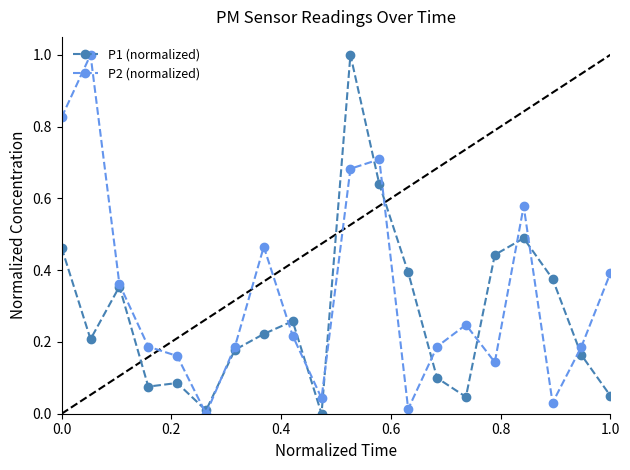

How many interior local peaks does the P2 (normalized) series have?

5